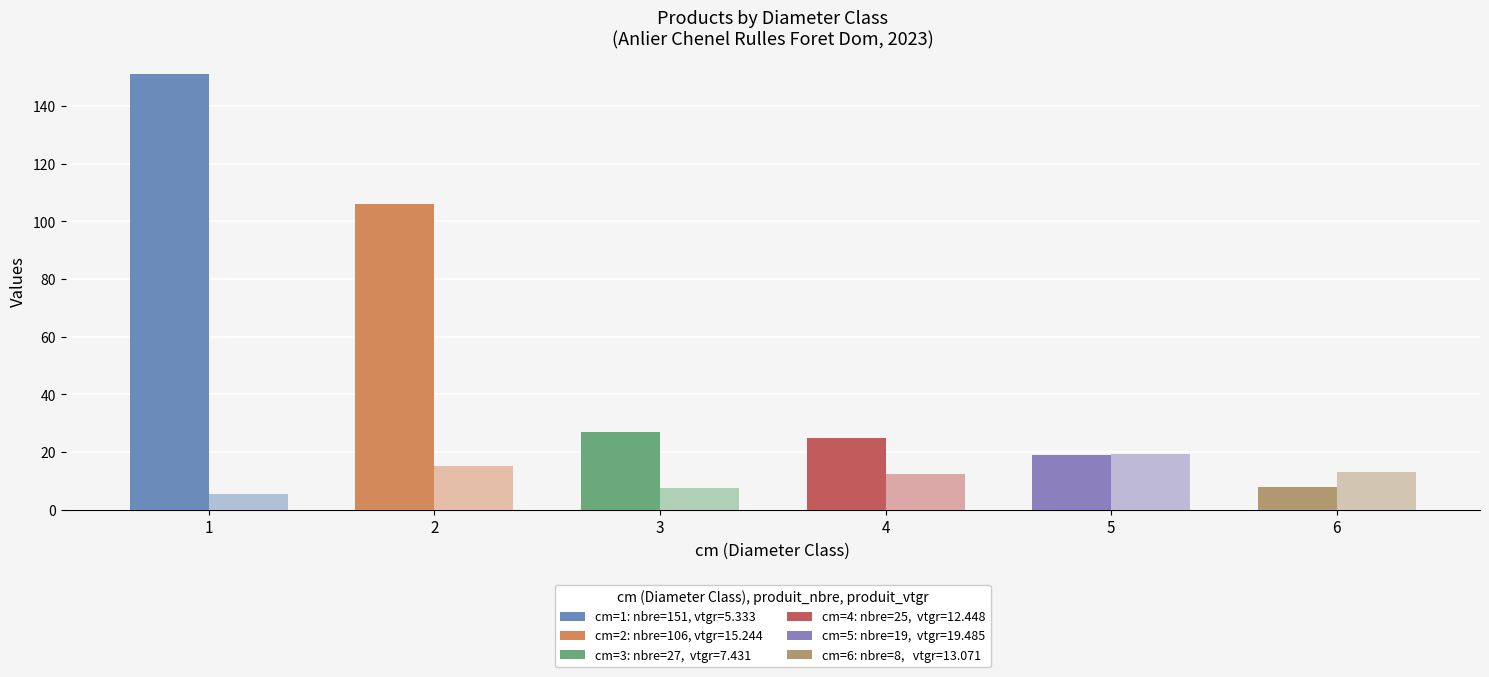

Between 5 and 6, which is larger?

5